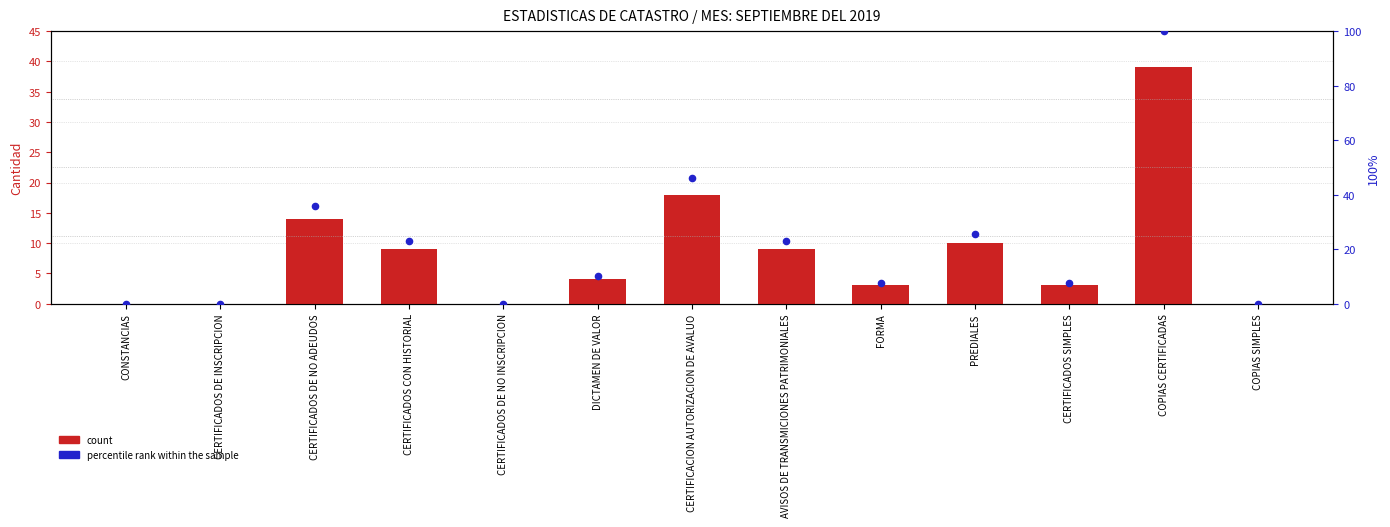

Which series has the widest spread of Y values?

percentile rank within the sample